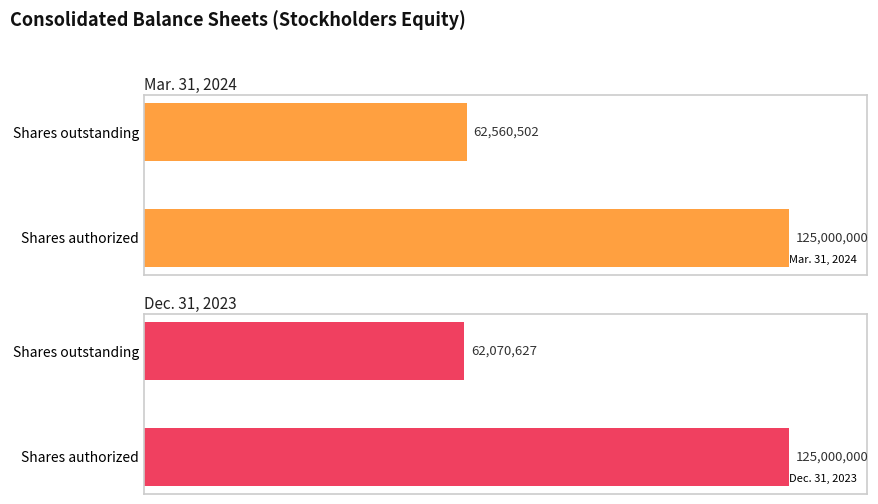

Is it true that Dec. 31, 2023 equals 62070627 at 0.2?

True